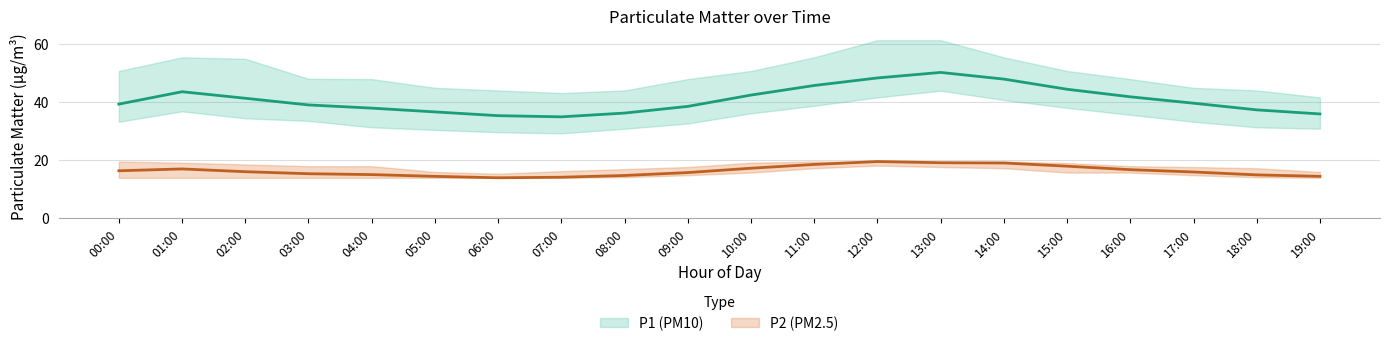

How many data points does each series have?

20